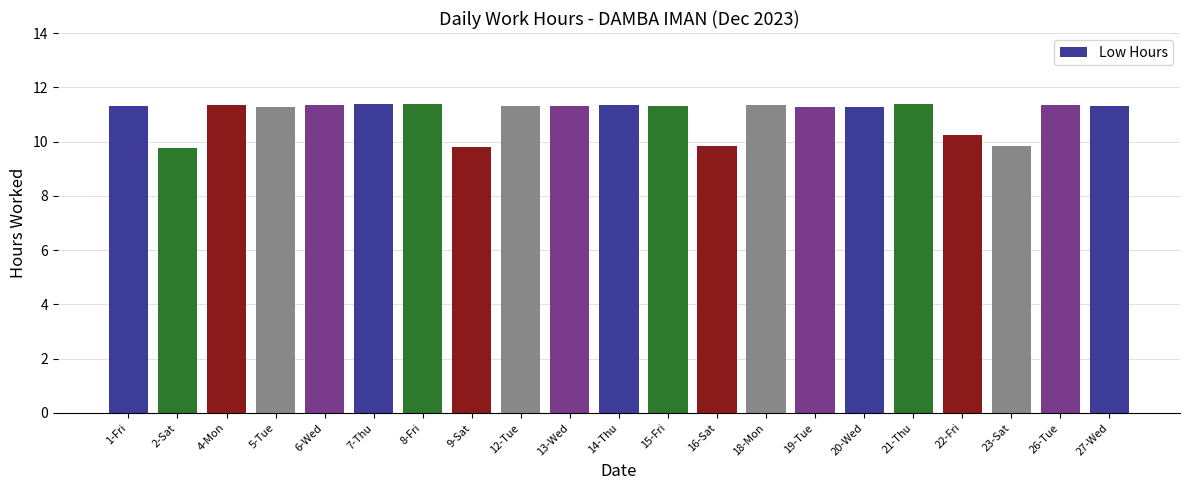

How many bars are there in total?

21